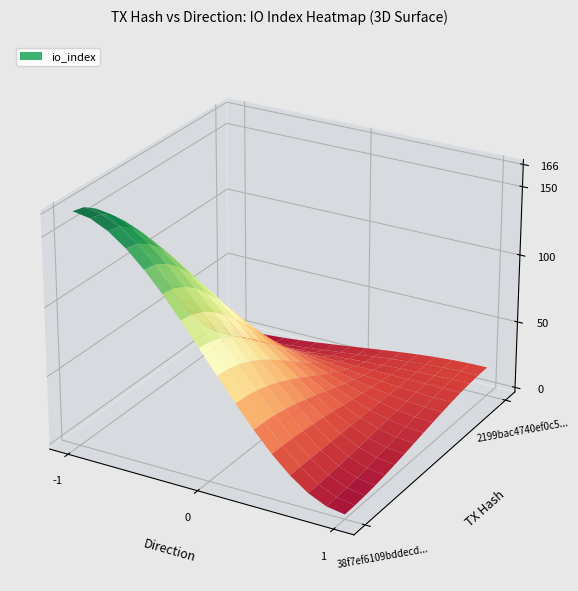

What is the minimum value for 38f7ef6109bddecd537558bdaf9b524d2723a9a?

-1